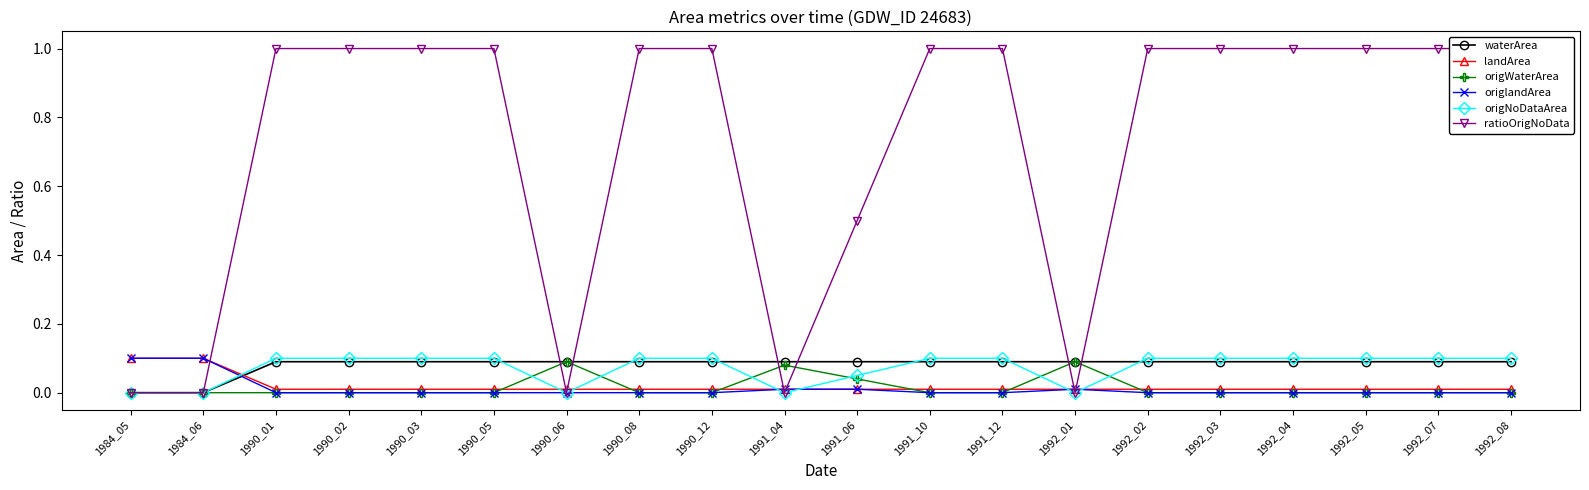

At which label does origlandArea reach its peak?

1984_05